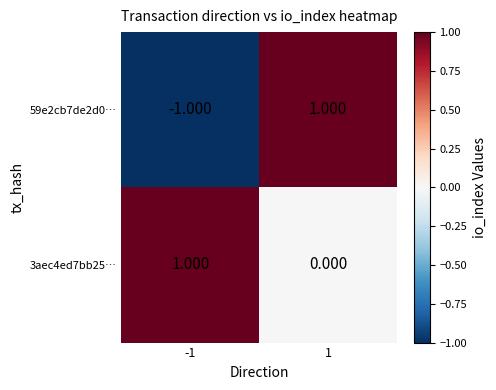

How many categories are shown in the chart?

2